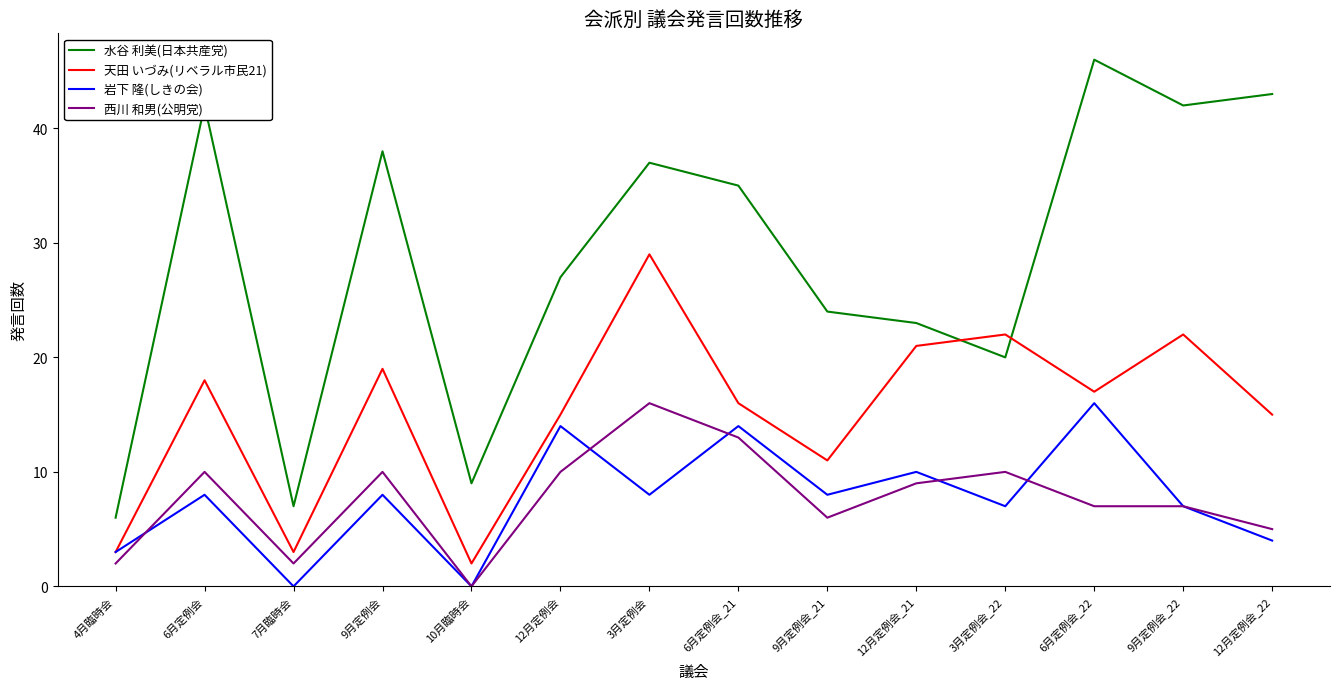

Rank the series at 6月定例会 from highest to lowest value.

水谷 利美(日本共産党), 天田 いづみ(リベラル市民21), 西川 和男(公明党), 岩下 隆(しきの会)